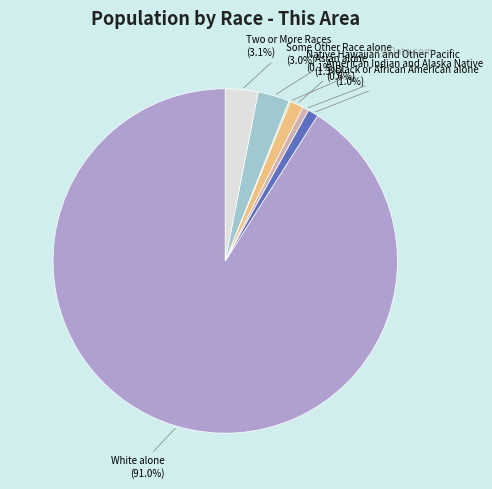

What percentage is the Some Other Race alone slice, to the nearest percent?

3%